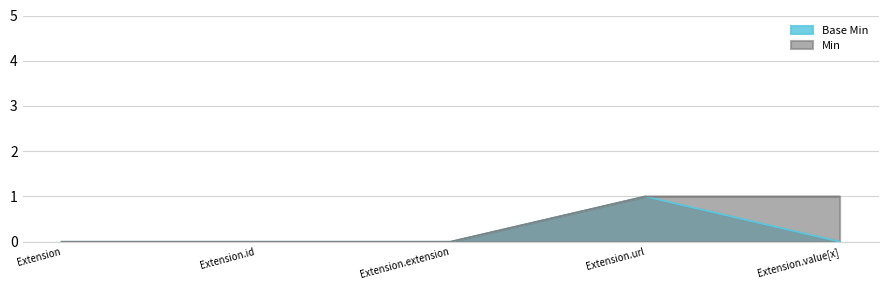

What is the spread (max minus min) of values at Extension.value[x]?

1